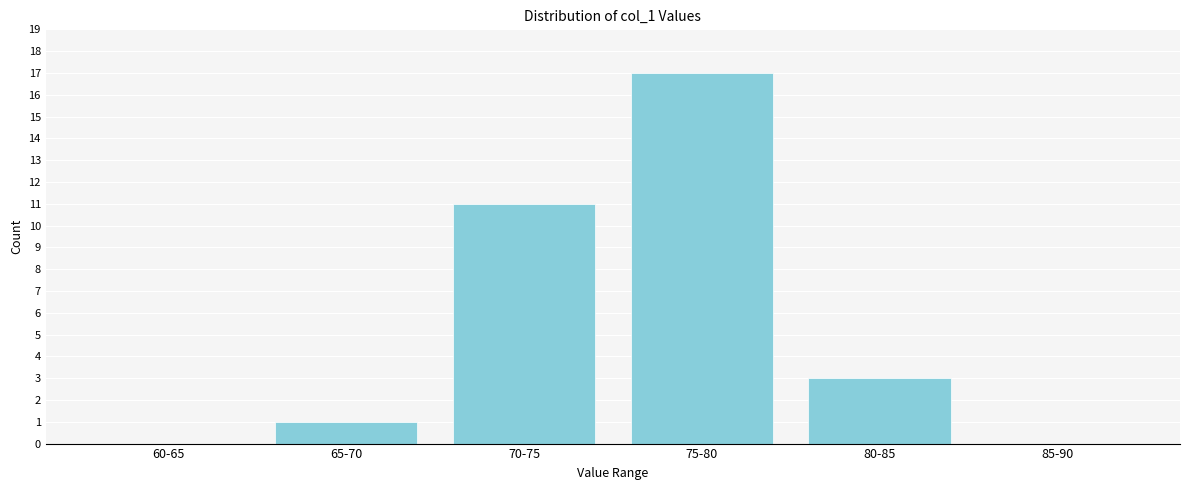

Reading left to right, extract all data points from this chart.

60-65=0	65-70=1	70-75=11	75-80=17	80-85=3	85-90=0